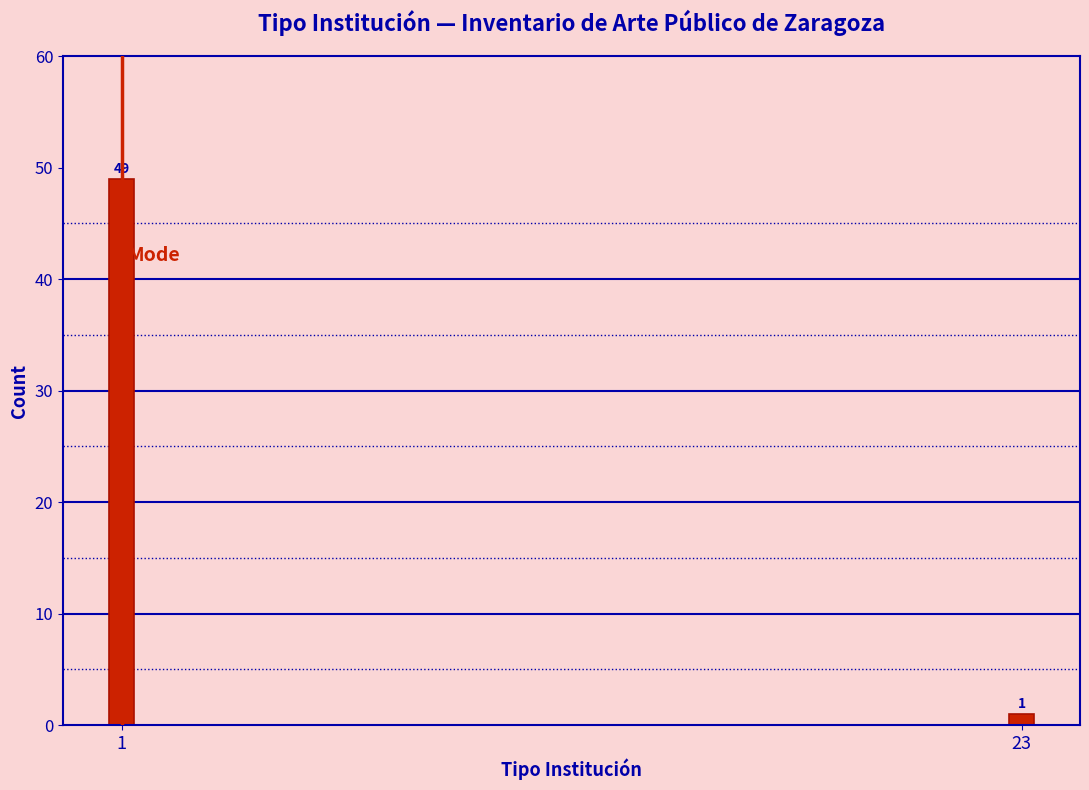

Reading left to right, list all the values displayed in this chart.

1=49	23=1